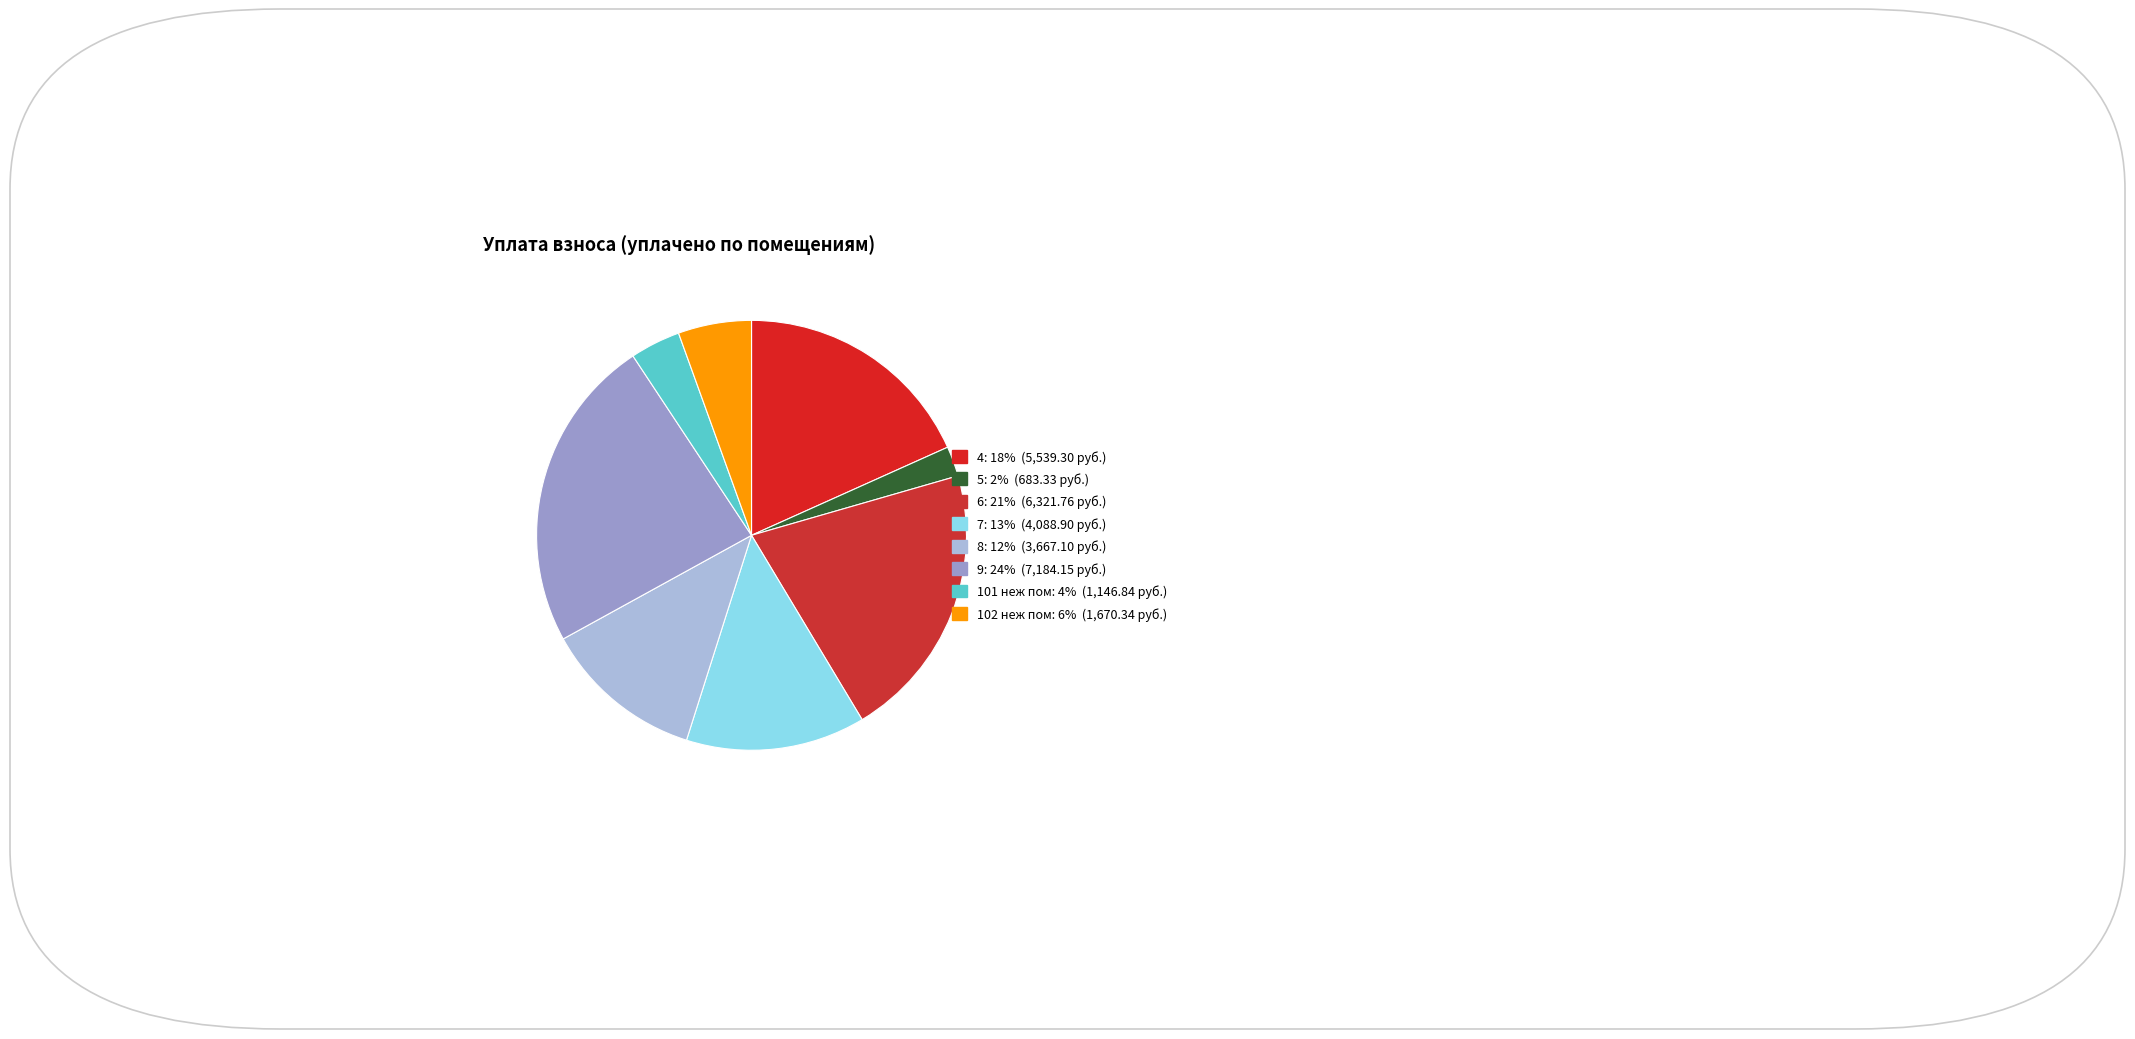

How many segments does this pie chart have?

8